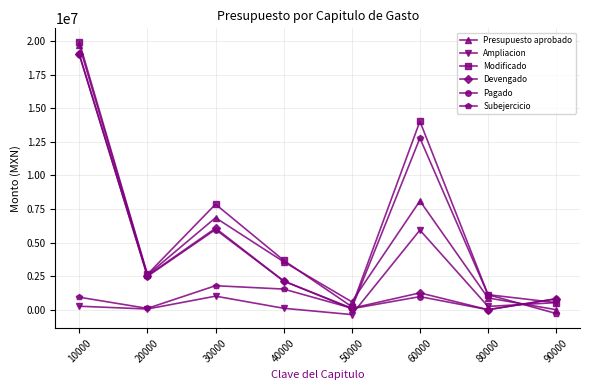

True or false: Ampliacion and Presupuesto aprobado intersect in this chart.

True